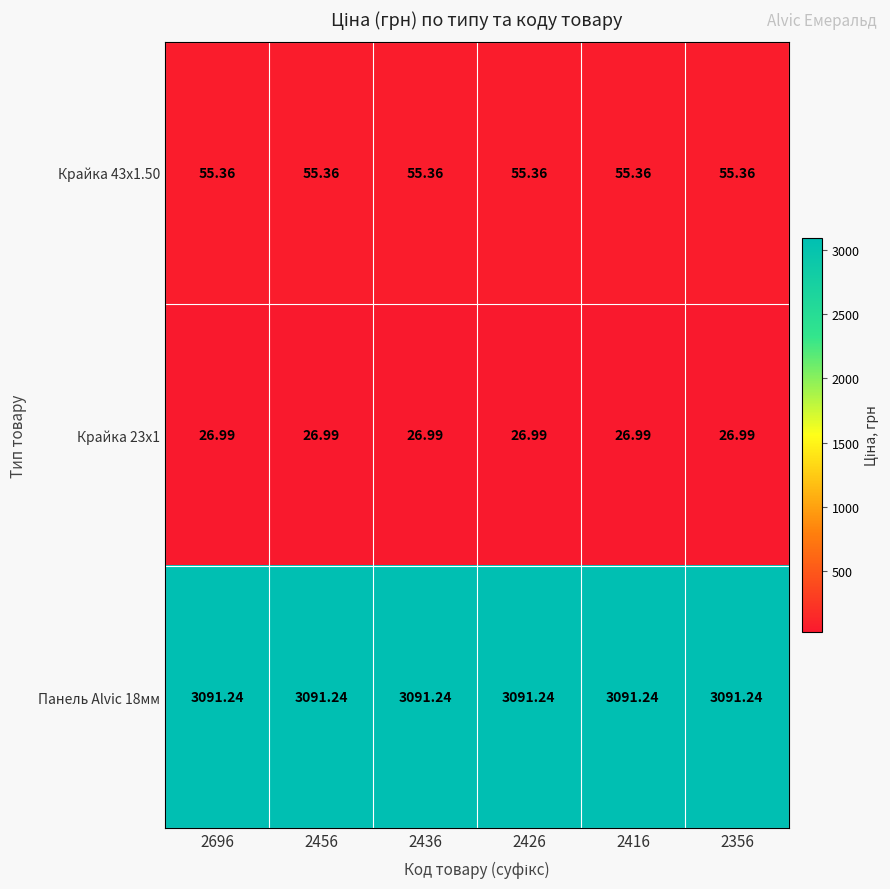

Count the number of categories in the chart.

6